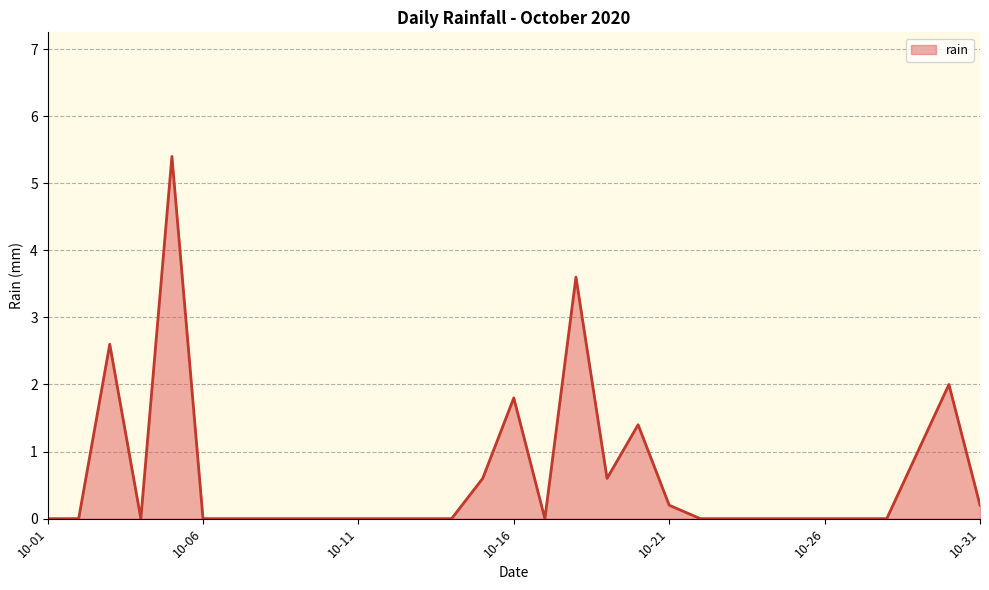

What is the maximum value shown in the chart?

5.4